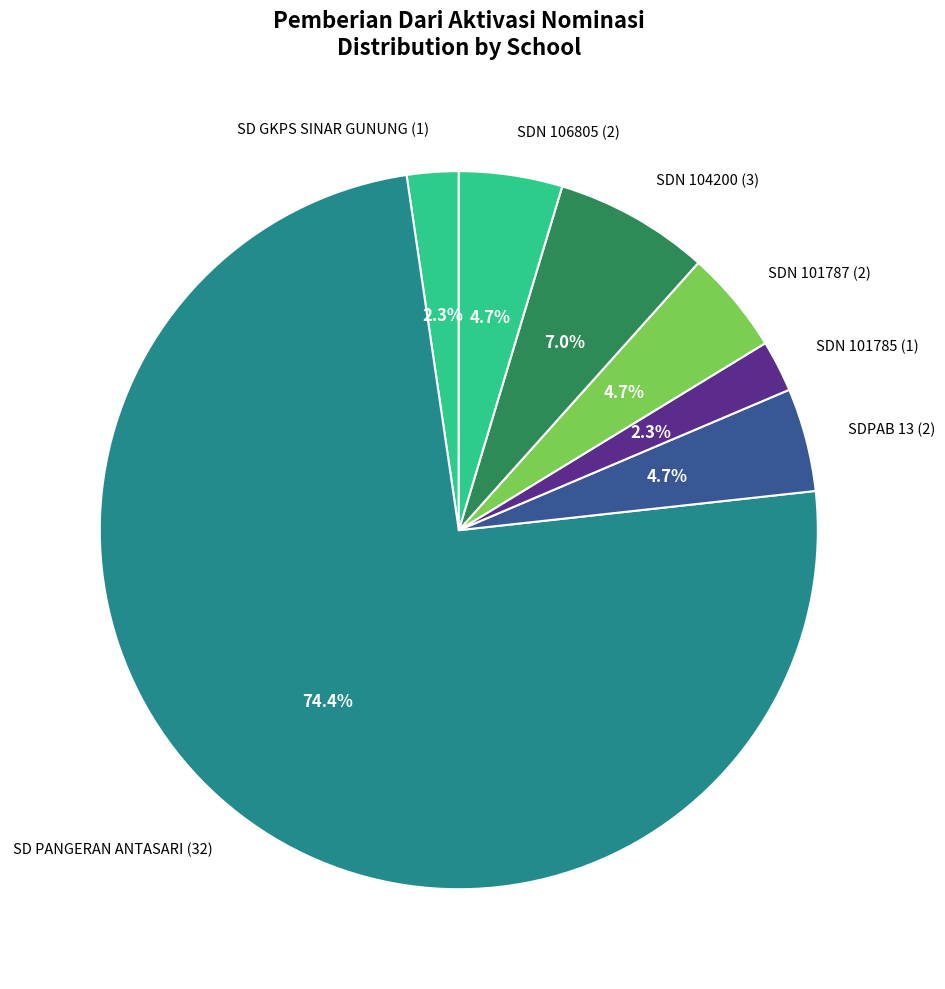

Which category has the biggest portion of the pie?

SD PANGERAN ANTASARI (32)